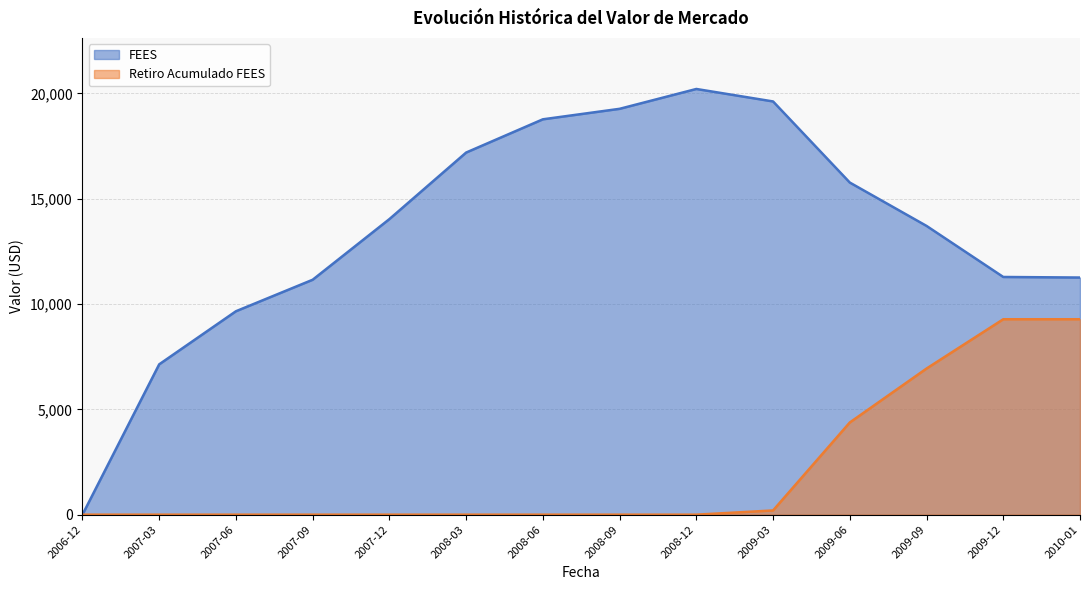

How many lines are shown in the chart?

2